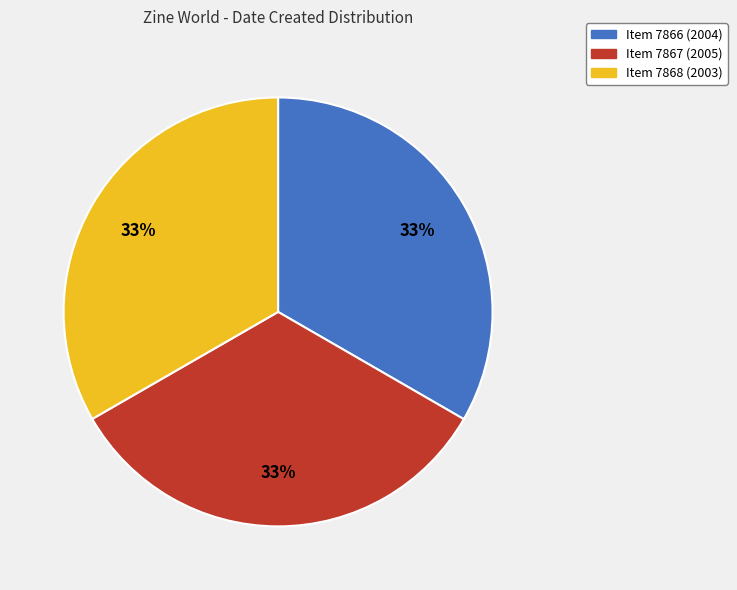

To the nearest percent, what portion does Item 7868 (2003) represent?

33%